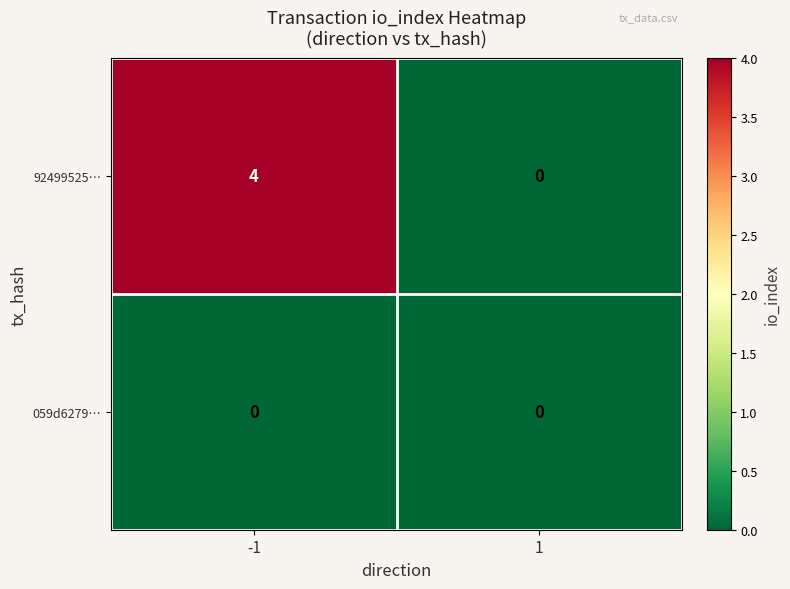

Which series has the largest total across all categories?

92499525…